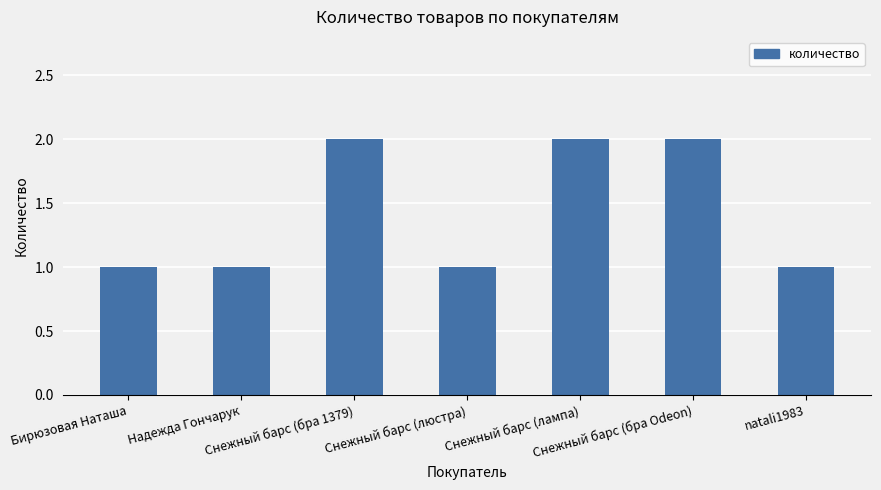

What is the difference between the maximum and second lowest values?

1